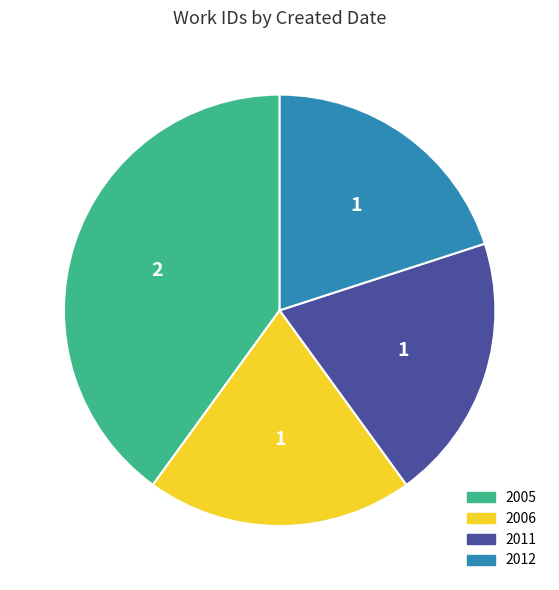

How many segments does this pie chart have?

4